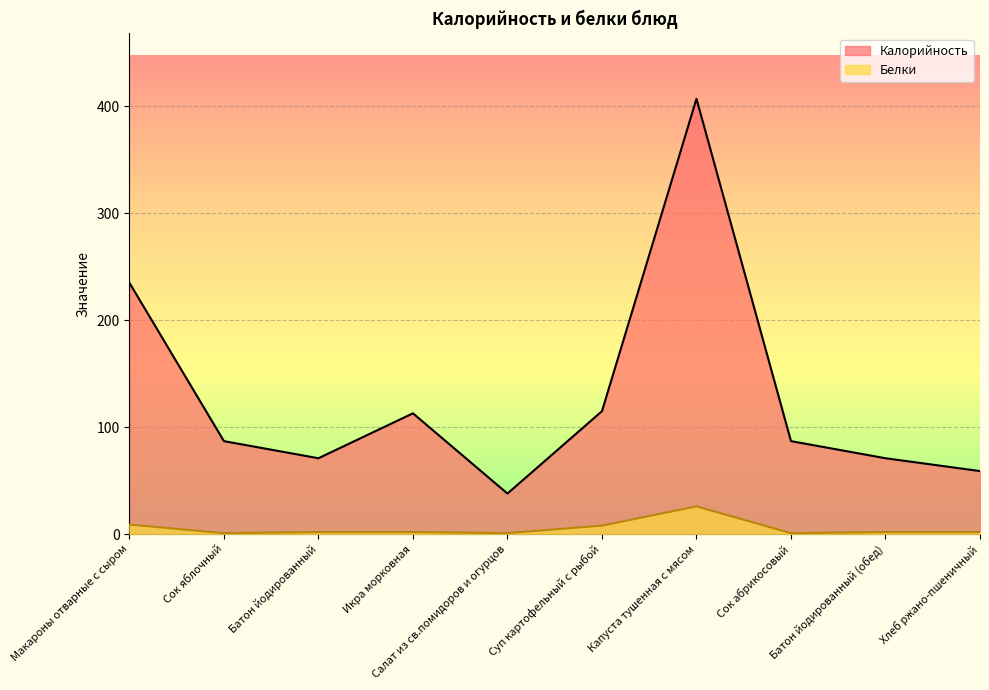

Between Макароны отварные с сыром and Батон йодированный (обед), which series saw the biggest shift?

Калорийность